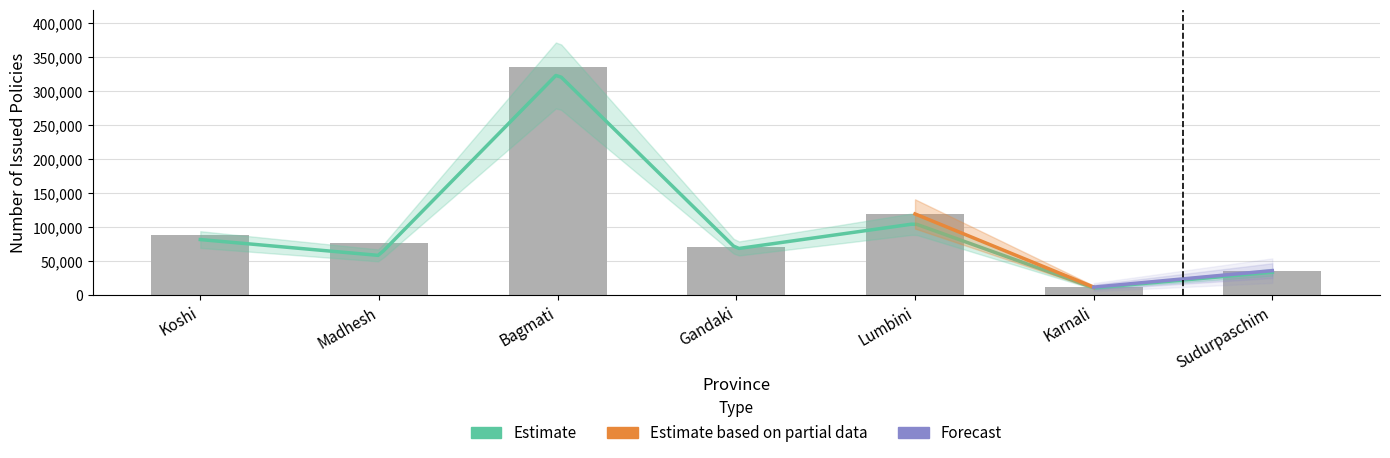

Reading left to right, list all the values displayed in this chart.

Grand Total FY 2081/82 Q1: 87886.0	76391.0	335835.0	70210.0	119571.0	11875.0	36158.0
Grand Total FY 2080/81 Q1: 81877.0	58518.0	325986.0	68244.0	105207.0	10809.0	33795.0
Percentage Change: 7.3	30.5	3.0	2.9	13.7	9.9	7.0